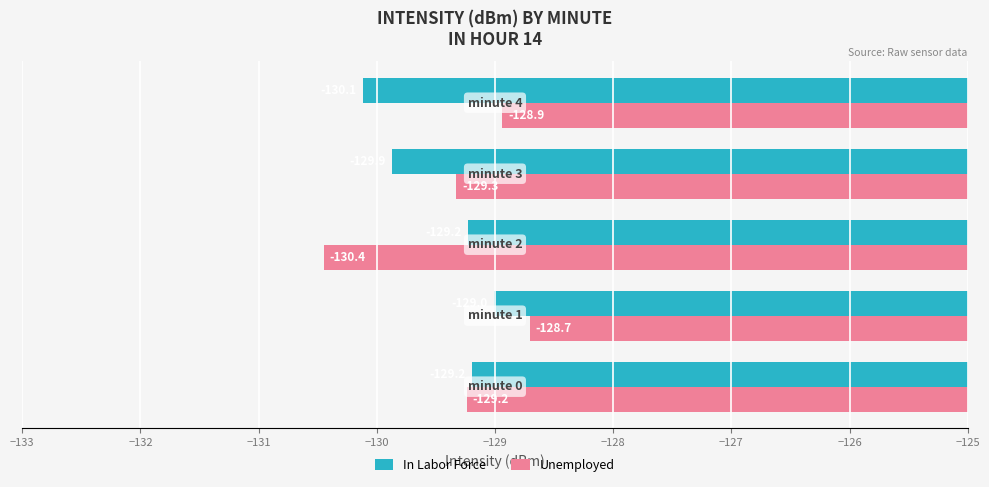

Which series has the largest total across all categories?

Unemployed